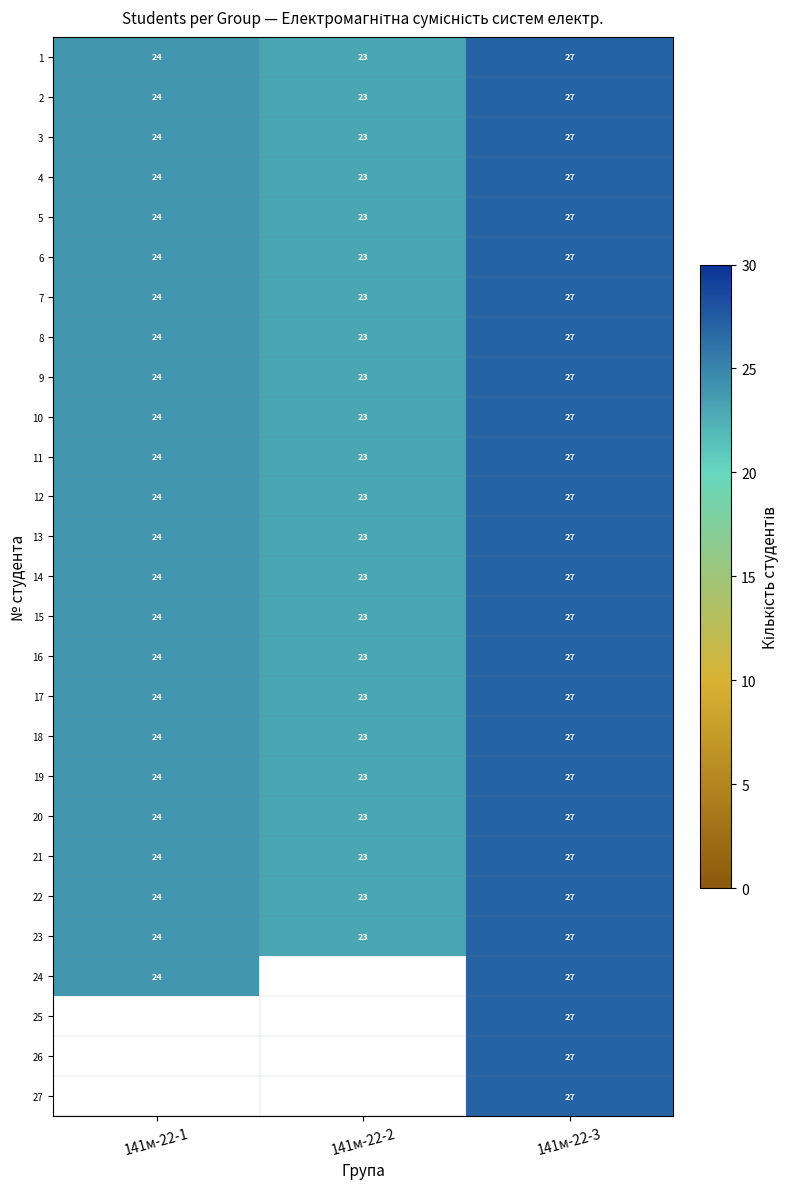

At how many categories does at least one series exceed 26?

1